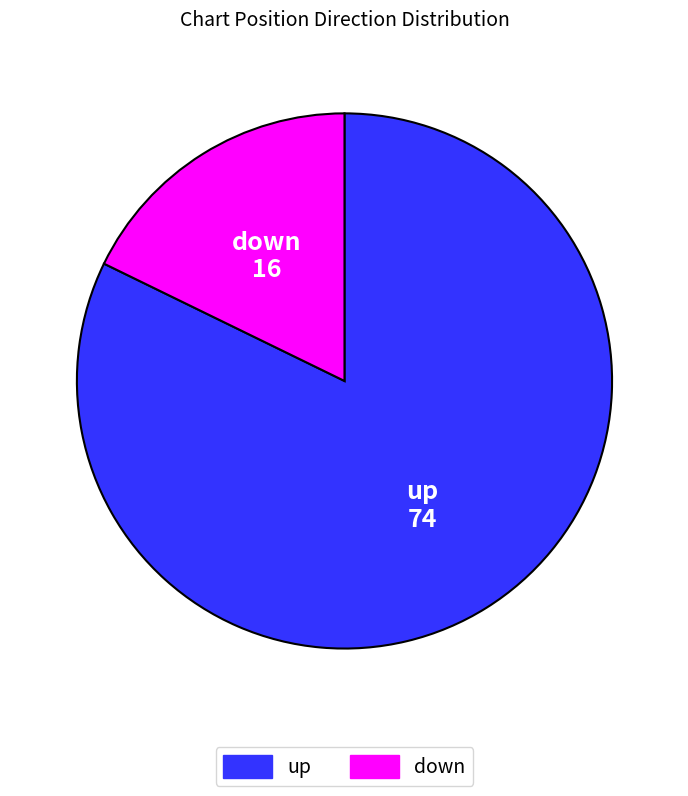

The down slice represents 18% of the pie. True or false?

True